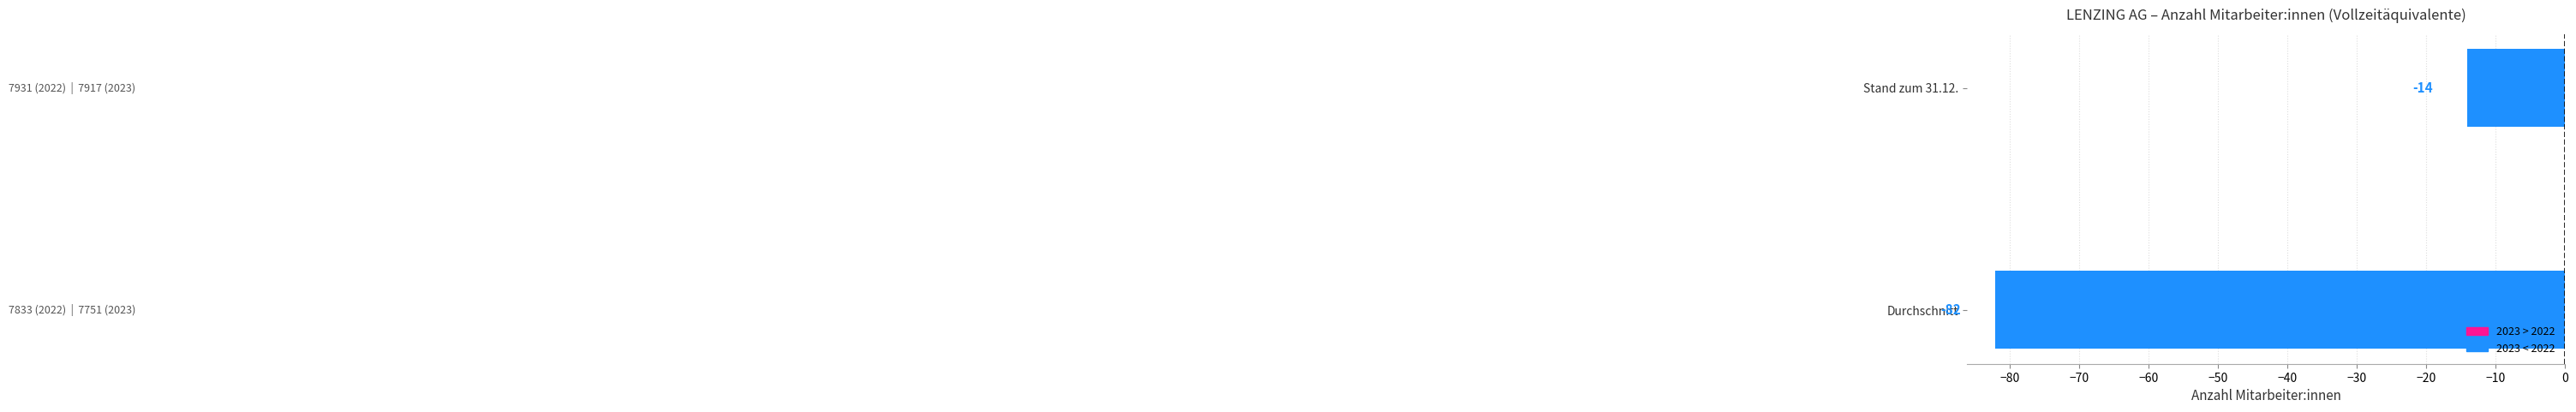

Reading bottom to top, transcribe all the data shown in this chart.

-82	-14